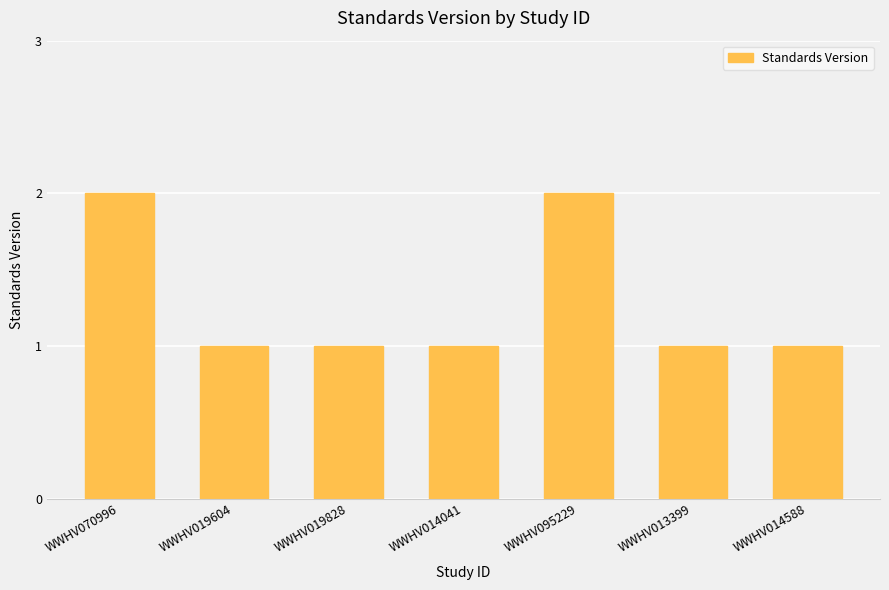

What is the minimum value shown in the chart?

1